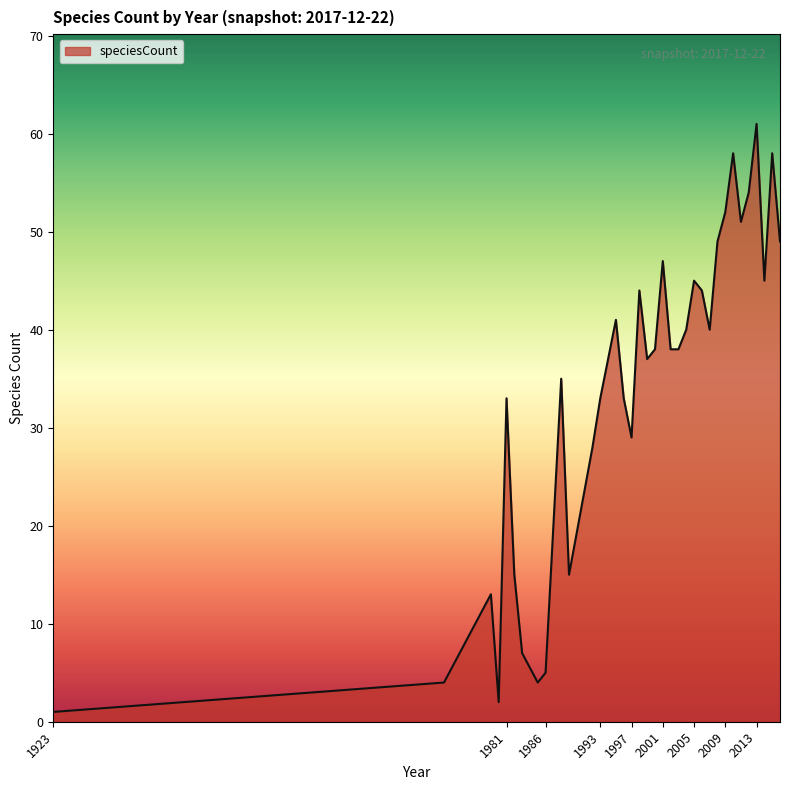

What is the greatest value displayed?

61